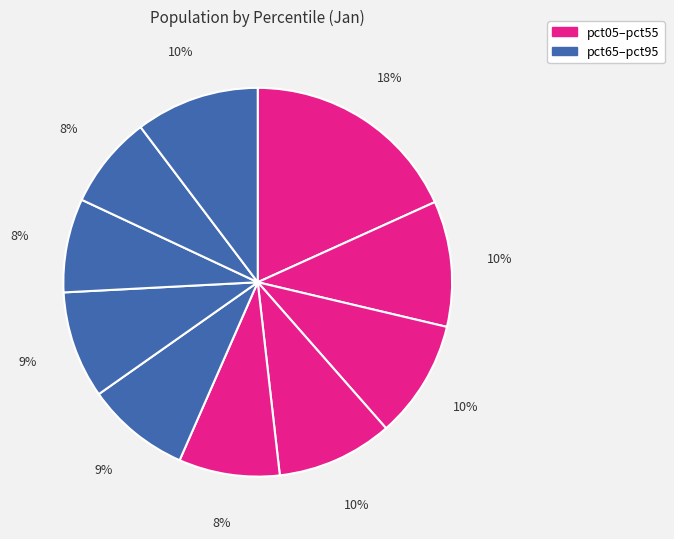

Count the number of slices in the pie.

10